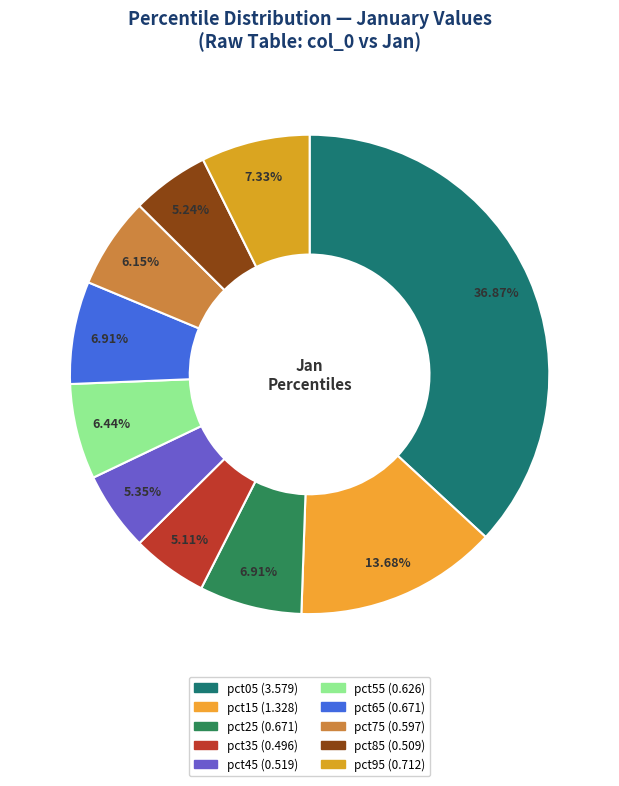

To the nearest percent, what portion does pct45 represent?

5%